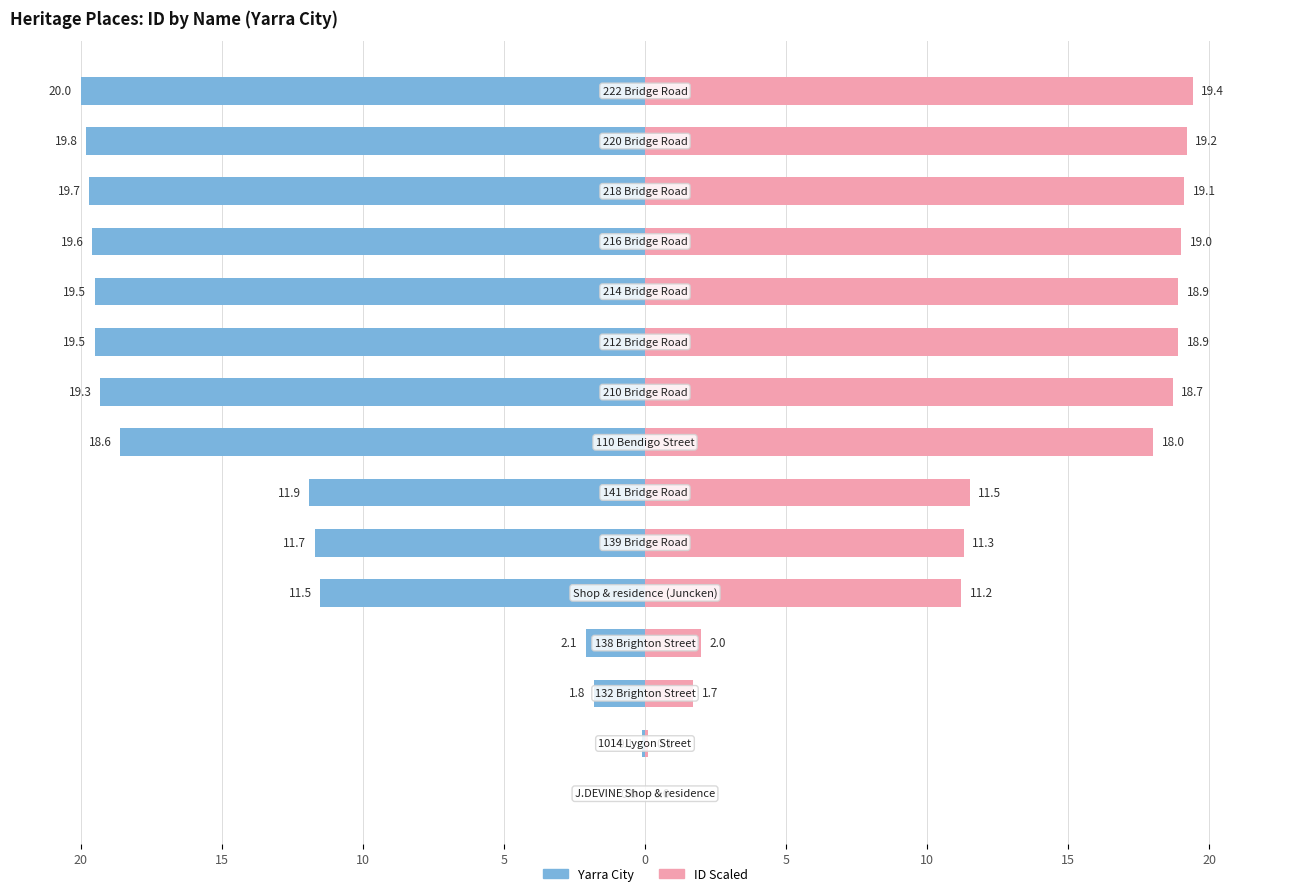

Does the chart contain stacked bars?

No